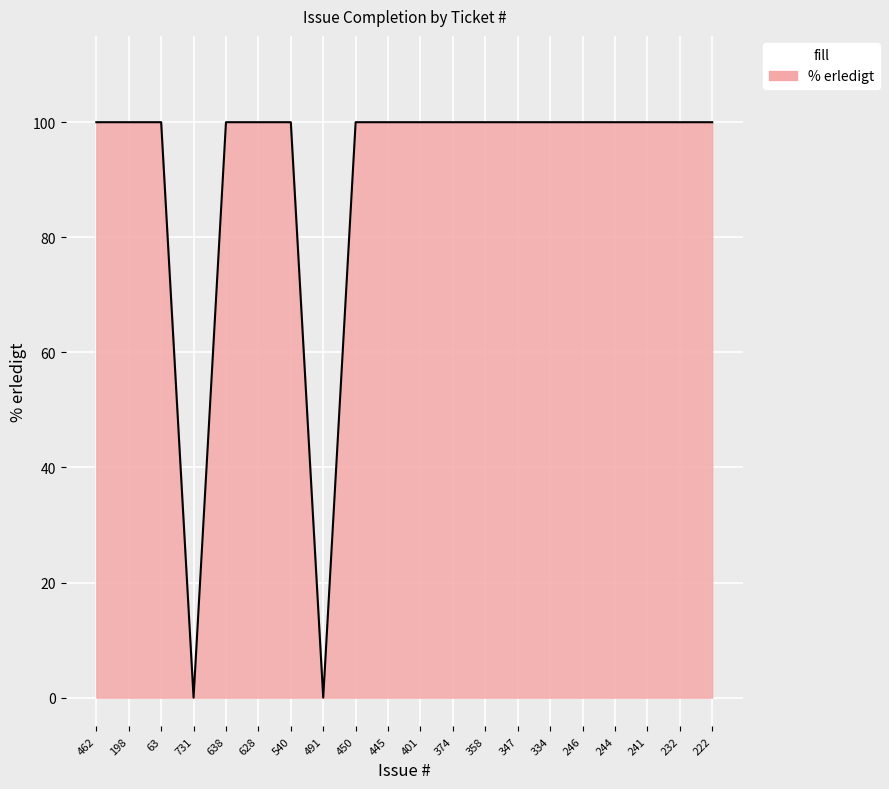

How many series are shown in this chart?

1